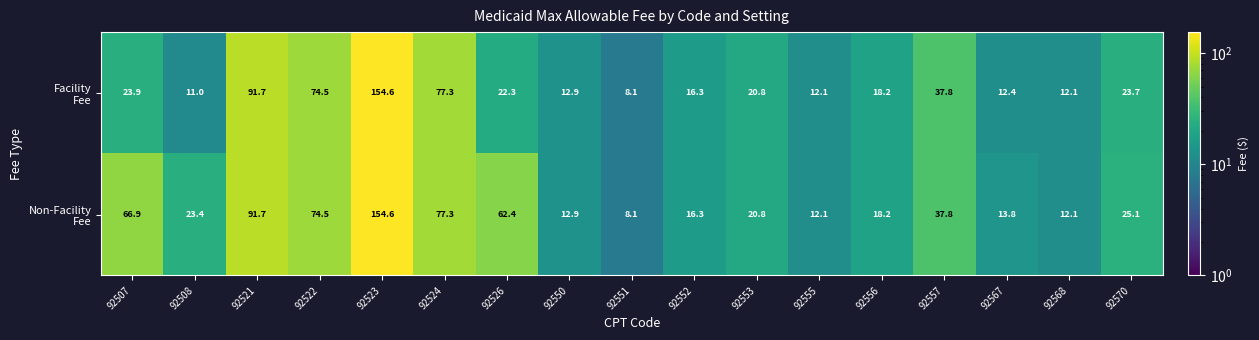

What is the total value across all series at 92568?

24.2